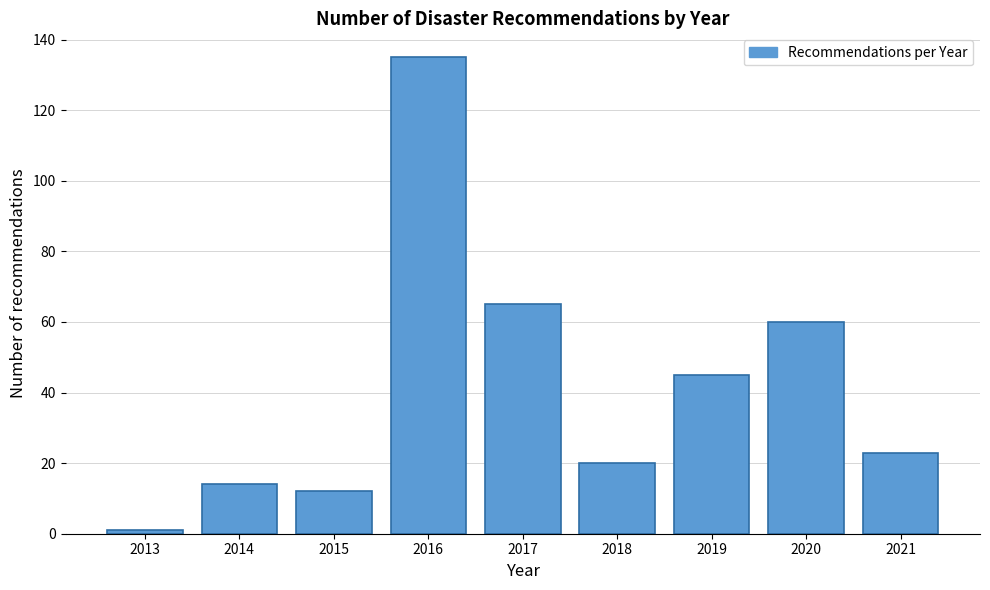

Reading right to left, list all the values displayed in this chart.

23	60	45	20	65	135	12	14	1